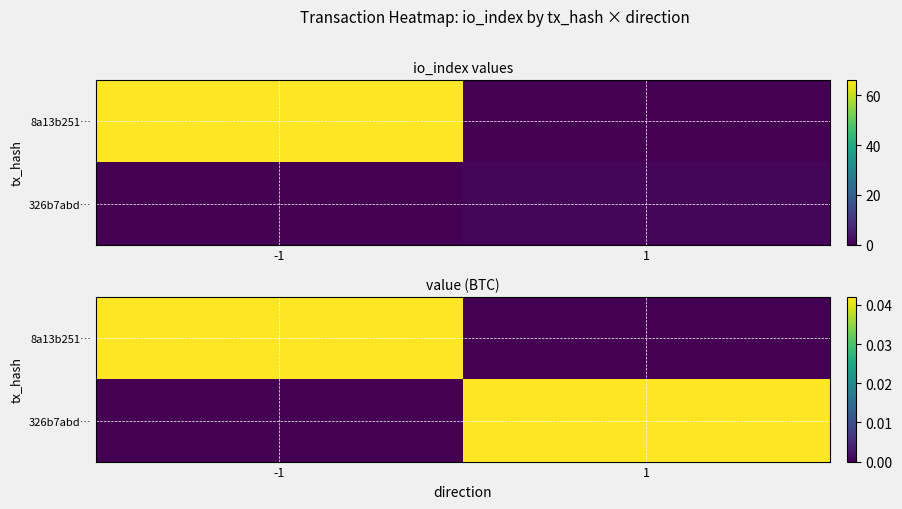

Is the value of 8a13b251… at 1 greater than the value of 326b7abd… at -1?

No